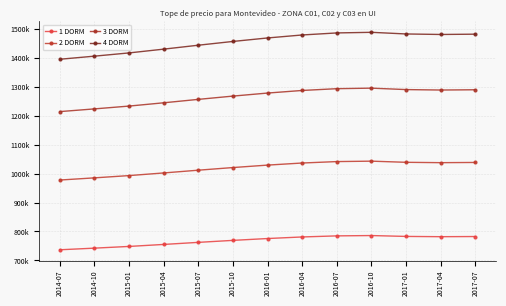

At which label is 1 DORM closest to 761376?

2015-07